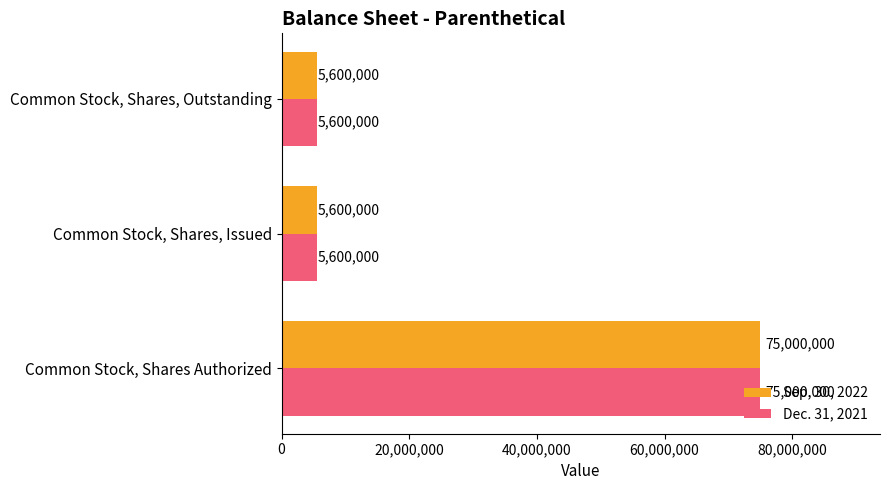

At how many categories does at least one series exceed 64555221?

1